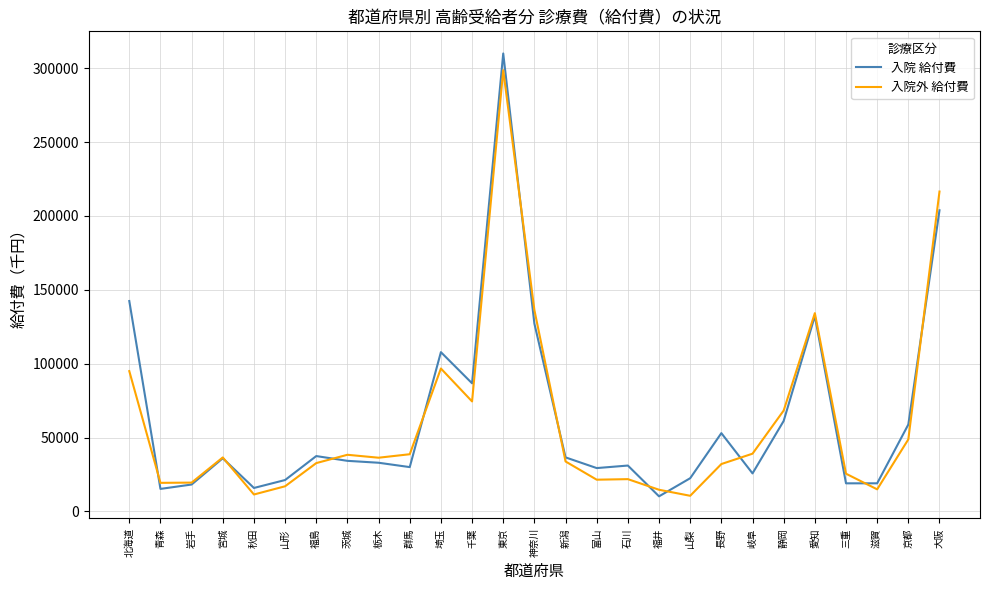

What are all the series names shown in the legend?

入院 給付費, 入院外 給付費